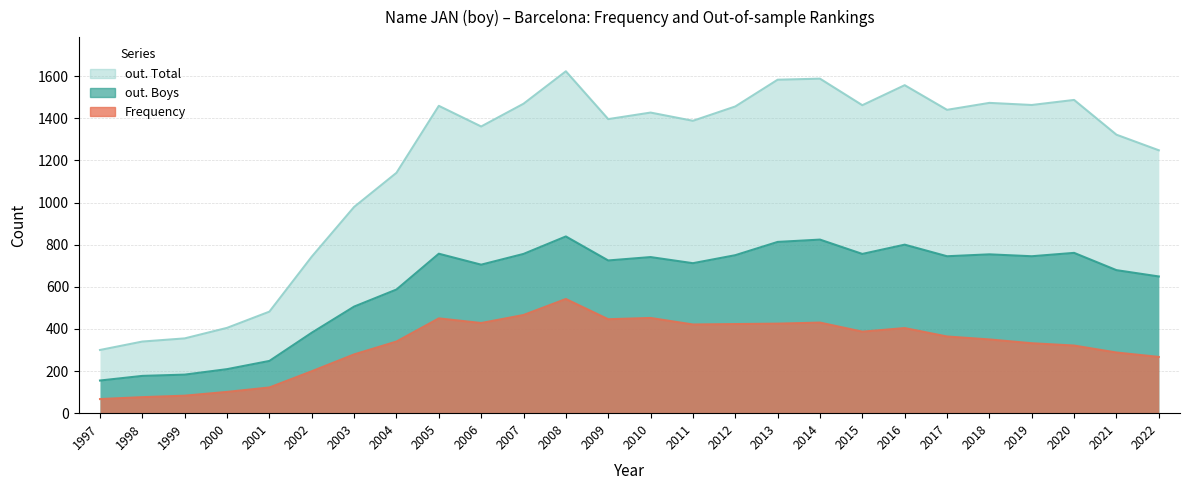

At which category is the sum across all series the highest?

2008